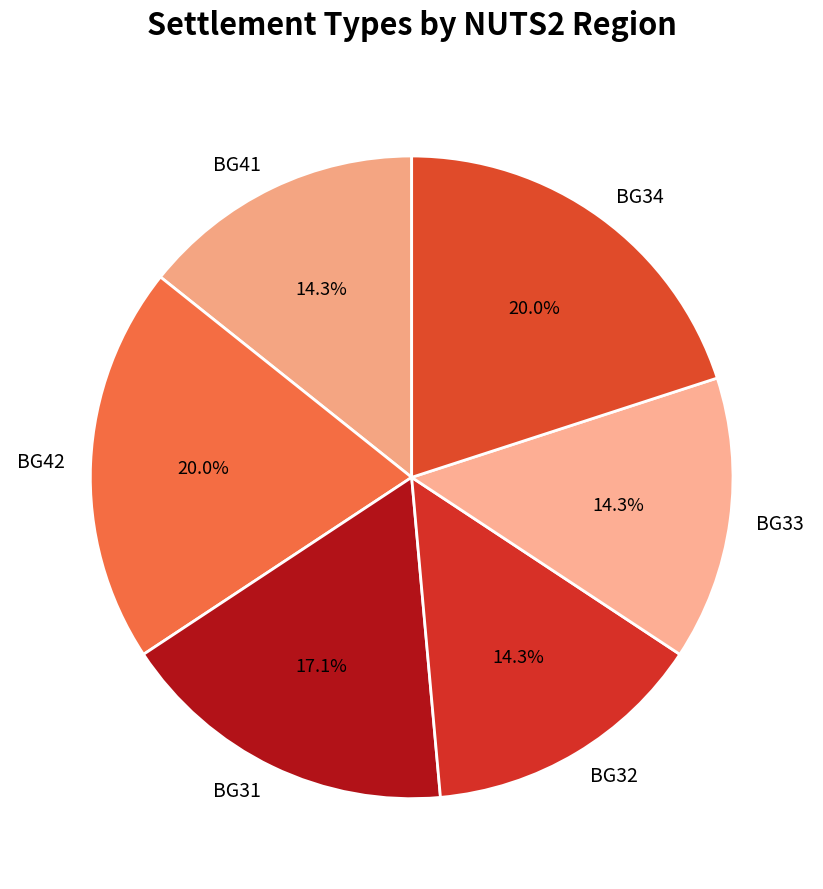

Does BG41 represent more than half of the total?

No